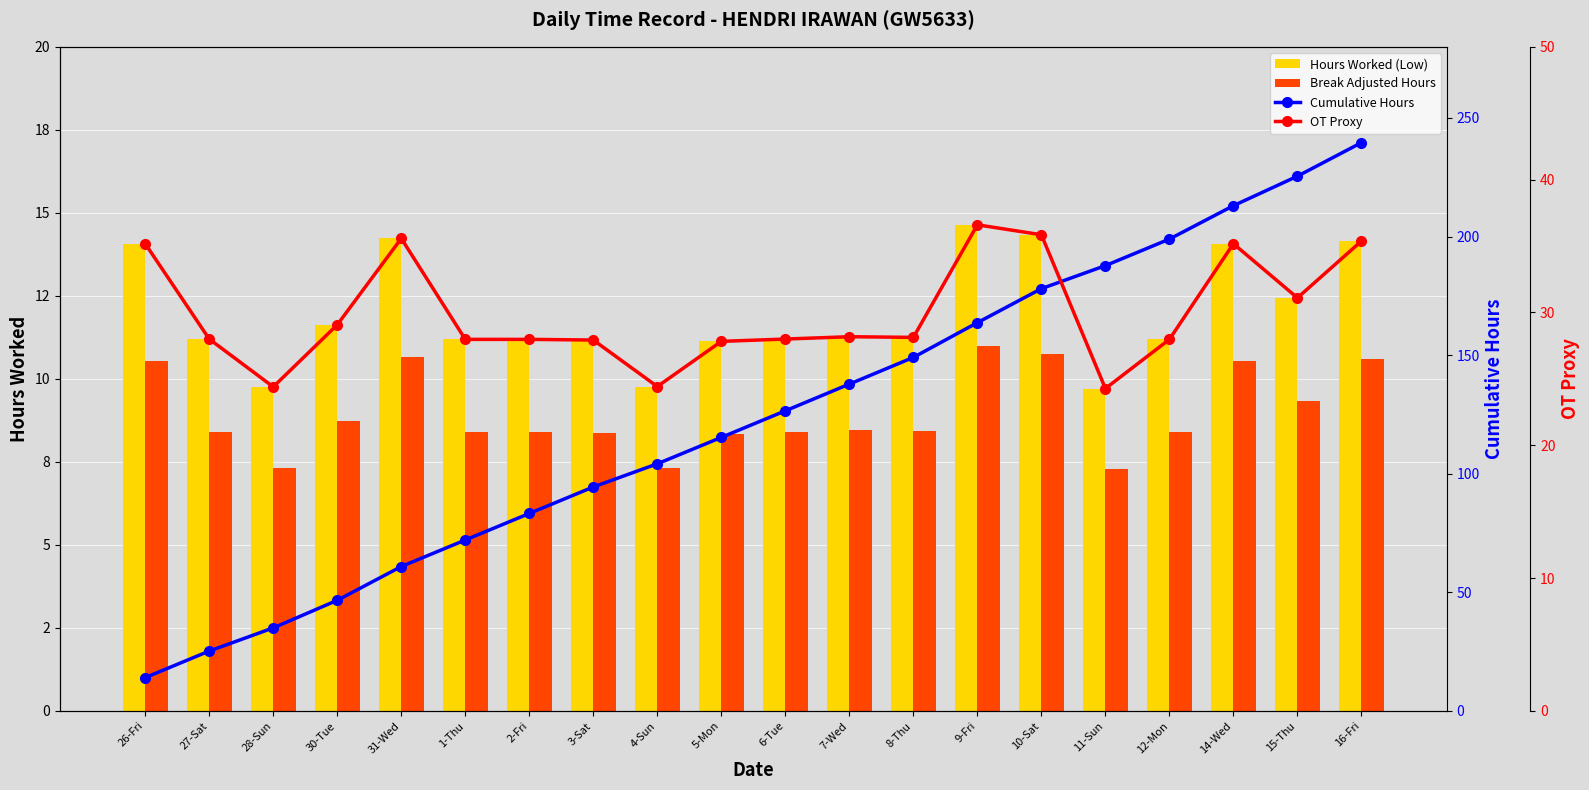

How many data points in Hours x2.5 (OT proxy) are less than 28?

8